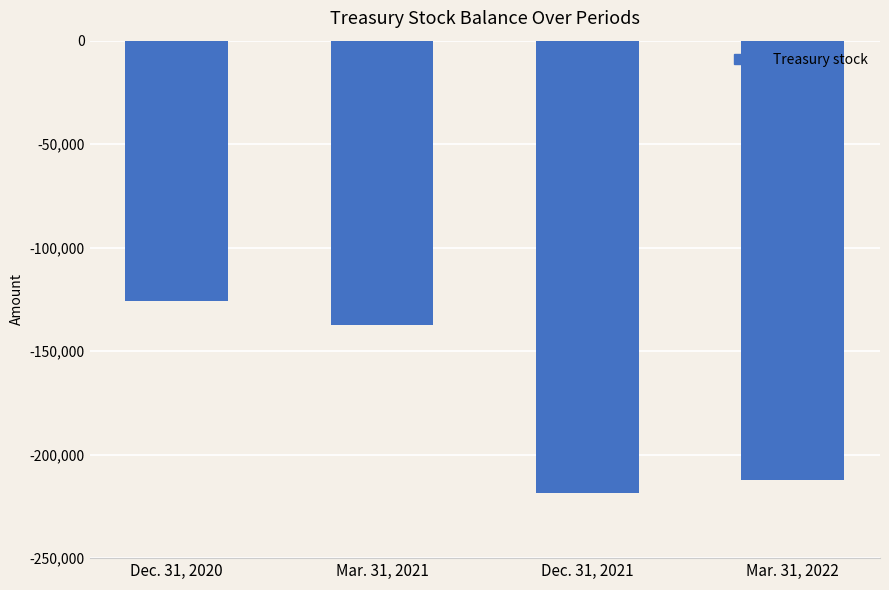

List the labels in order of value, largest first.

Dec. 31, 2020, Mar. 31, 2021, Mar. 31, 2022, Dec. 31, 2021